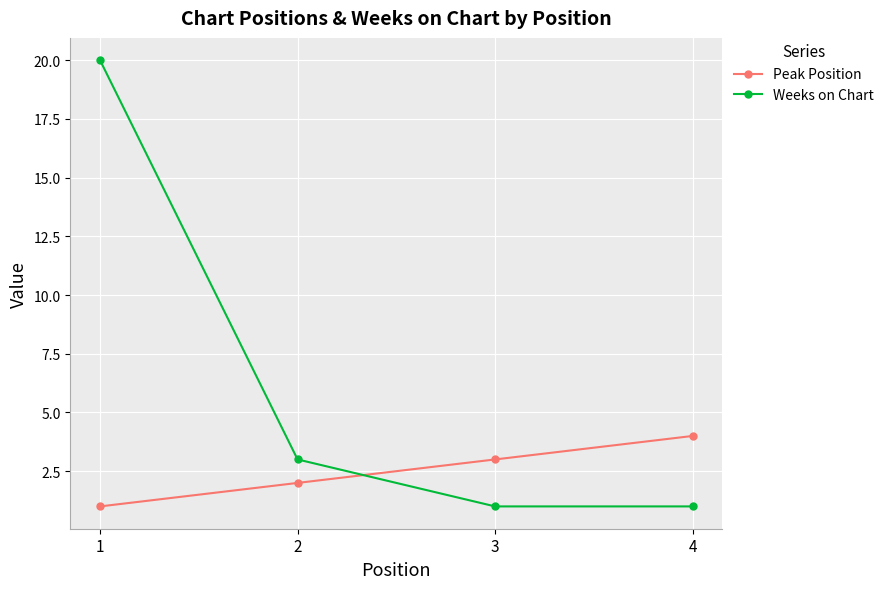

Rank the series at 2 from lowest to highest value.

Peak Position, Weeks on Chart